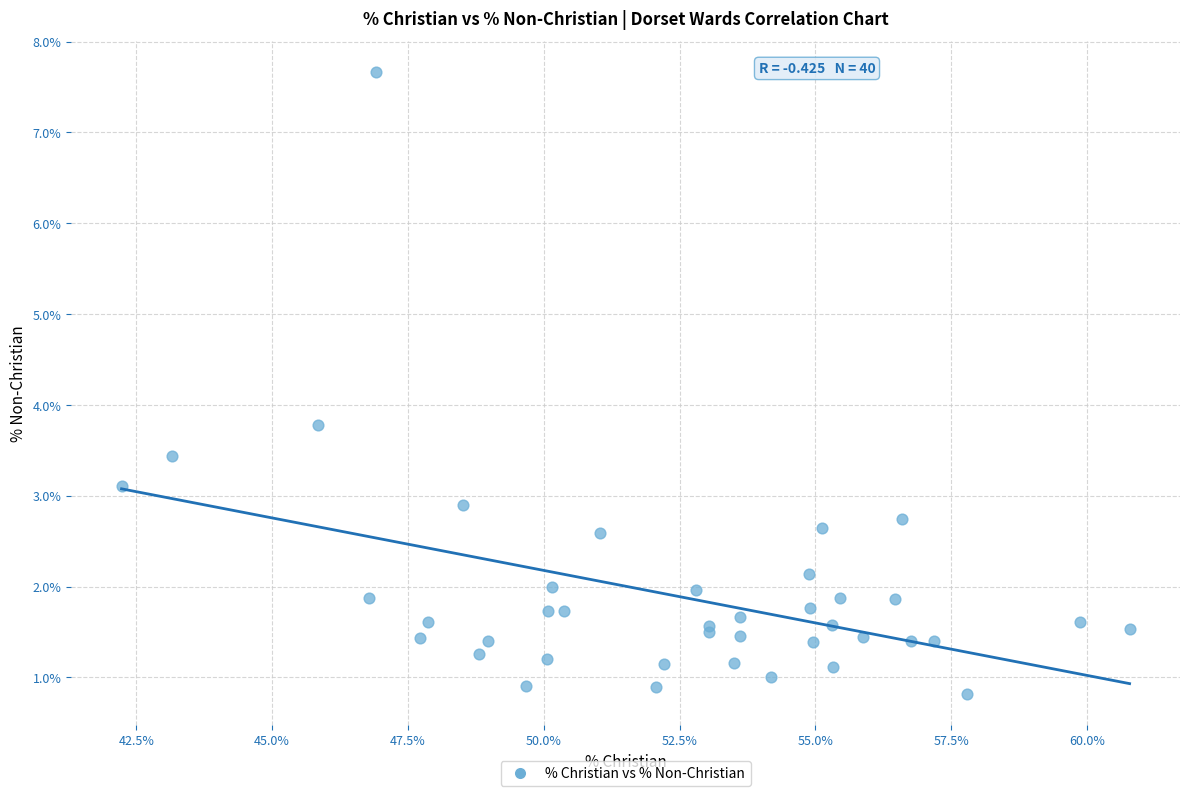

What Y value in the scatter plot is closest to 4?

3.8